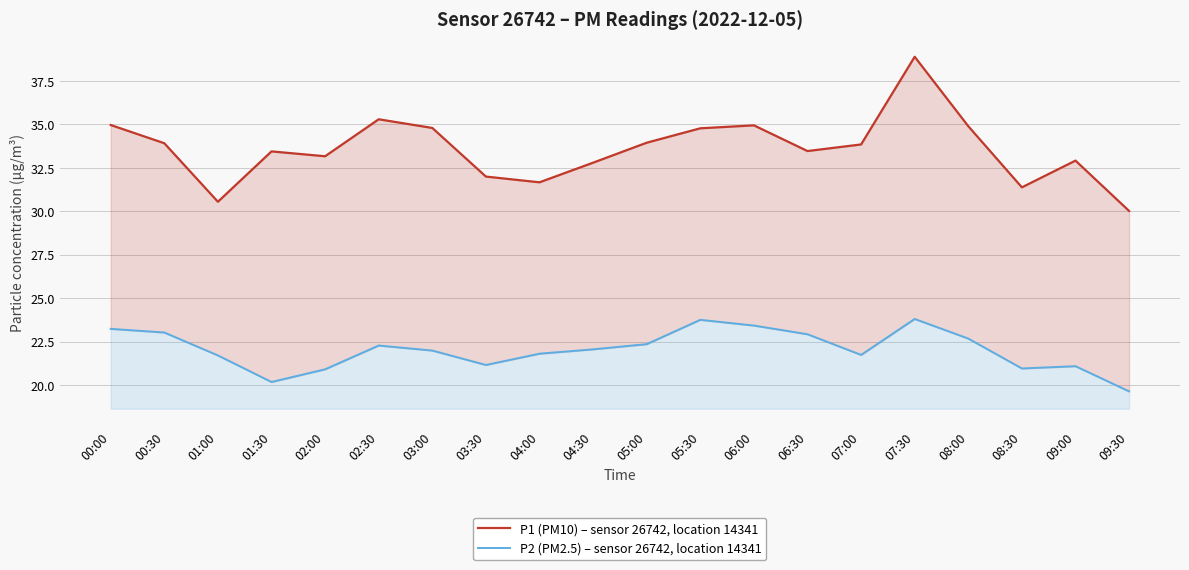

Reading left to right, list all the values displayed in this chart.

P1 (PM10) – sensor 26742, location 14341: 35.0	33.9	30.6	33.5	33.2	35.3	34.8	32.0	31.7	32.8	34.0	34.8	35.0	33.5	33.9	38.9	34.9	31.4	32.9	30.0
P2 (PM2.5) – sensor 26742, location 14341: 23.2	23.0	21.7	20.2	20.9	22.3	22.0	21.1	21.8	22.1	22.4	23.8	23.4	22.9	21.7	23.8	22.7	20.9	21.1	19.6